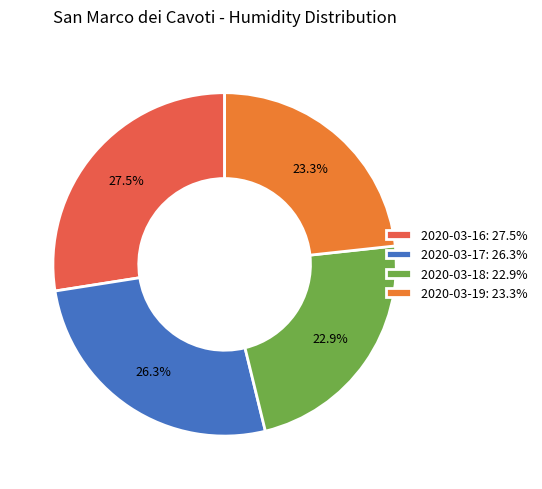

What is the ratio of the value at 2020-03-17 to the value at 2020-03-16?

1.0